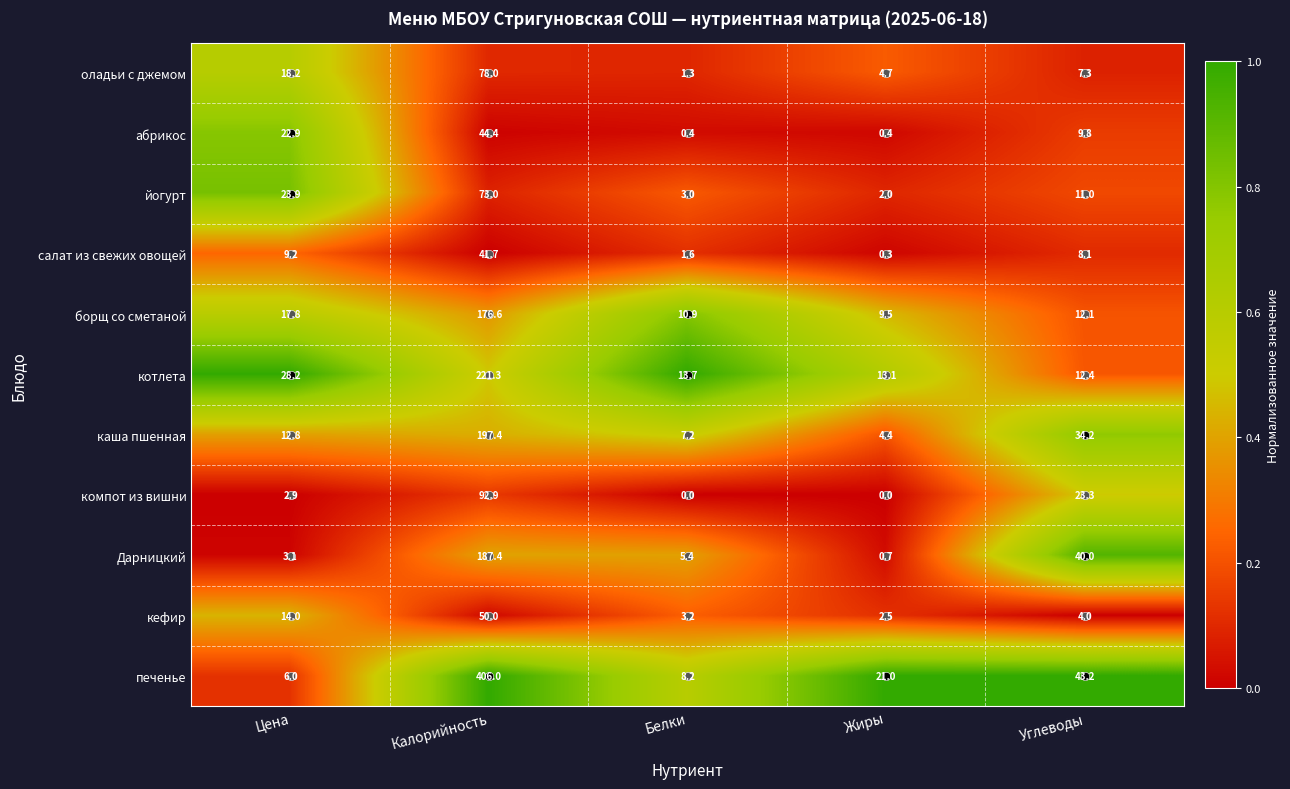

The value of йогурт at Углеводы is 17.1. True or false?

False